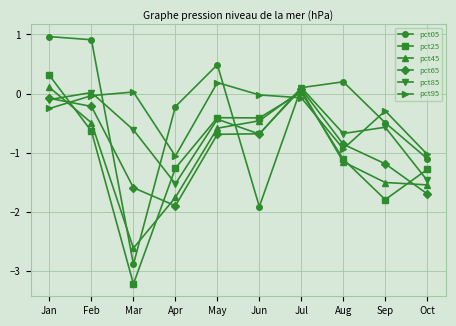

True or false: pct95 has more than 1 points higher than both neighbors.

True